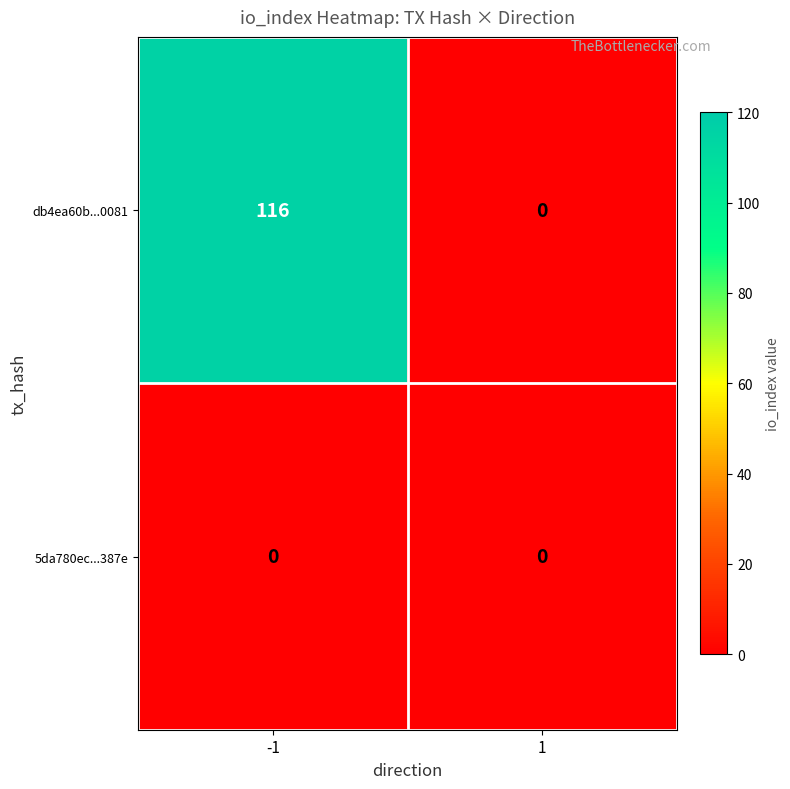

Is it true that db4ea60b...0081 equals 153 at -1?

False